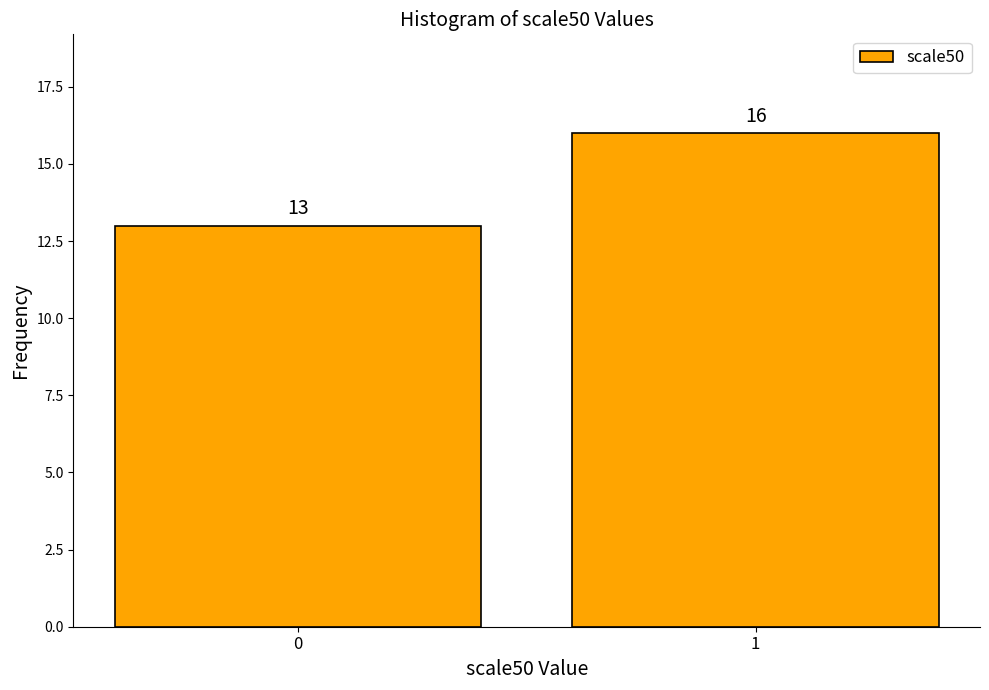

Reading left to right, list all the values displayed in this chart.

13	16